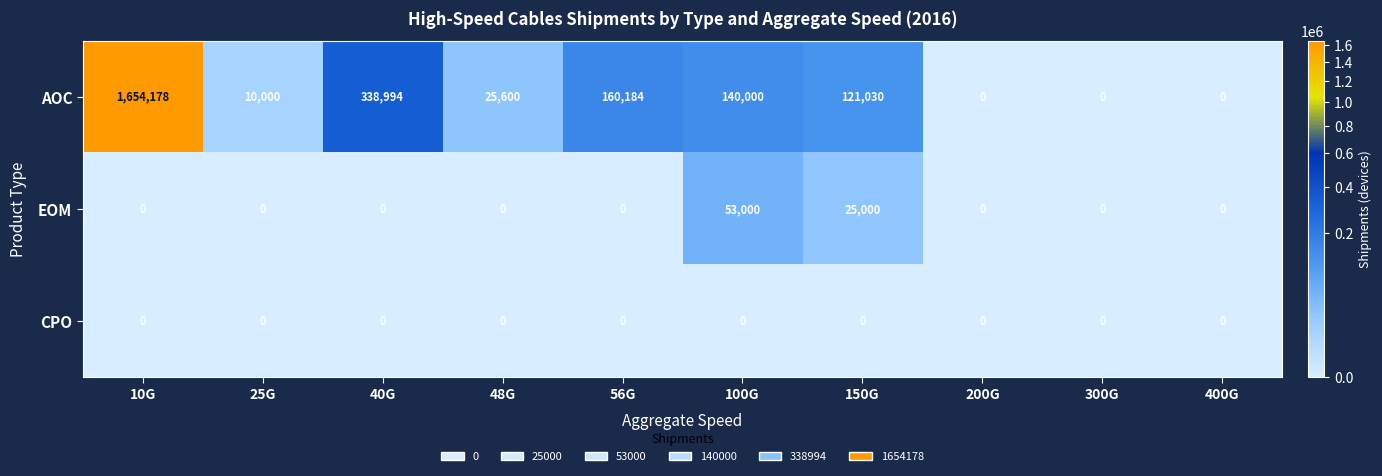

At how many categories does at least one series exceed 1140606?

1